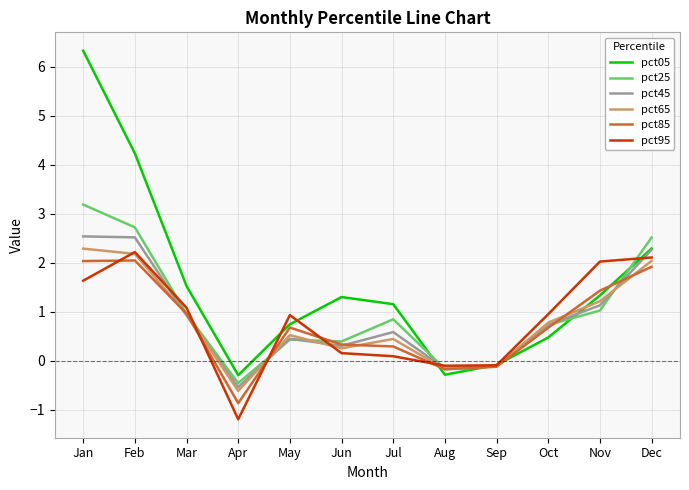

The value of pct85 at Jan is 2.0. True or false?

True